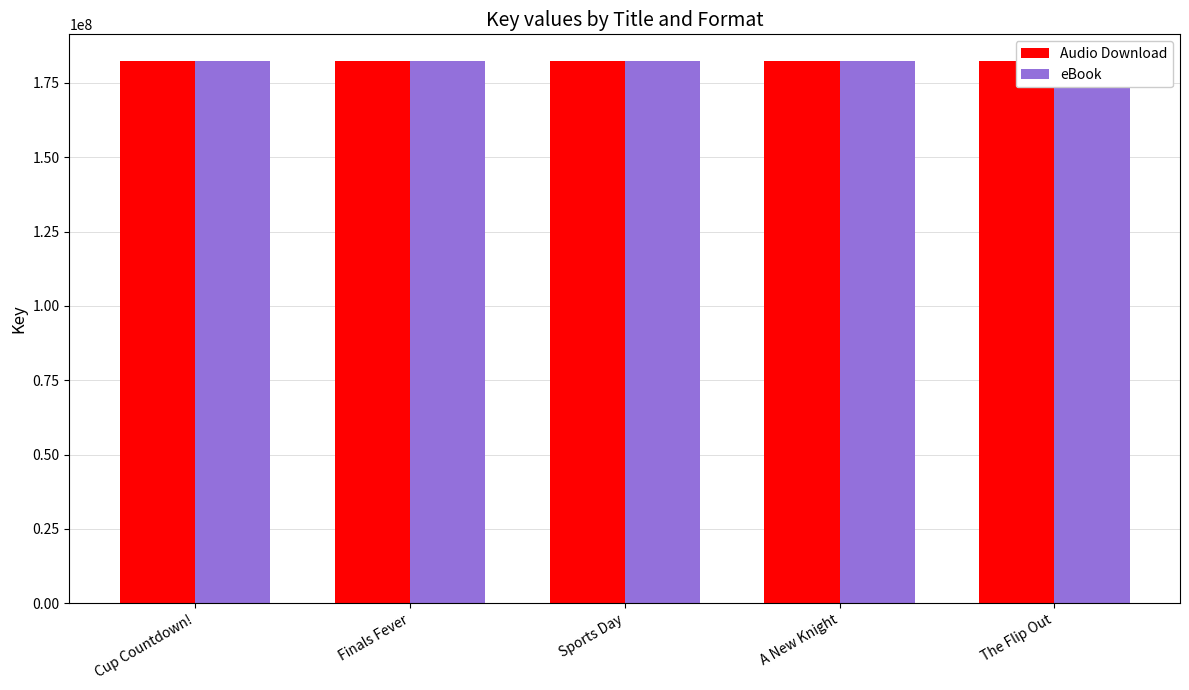

What is the sum of the eBook values at The Flip Out and Finals Fever?

364450223